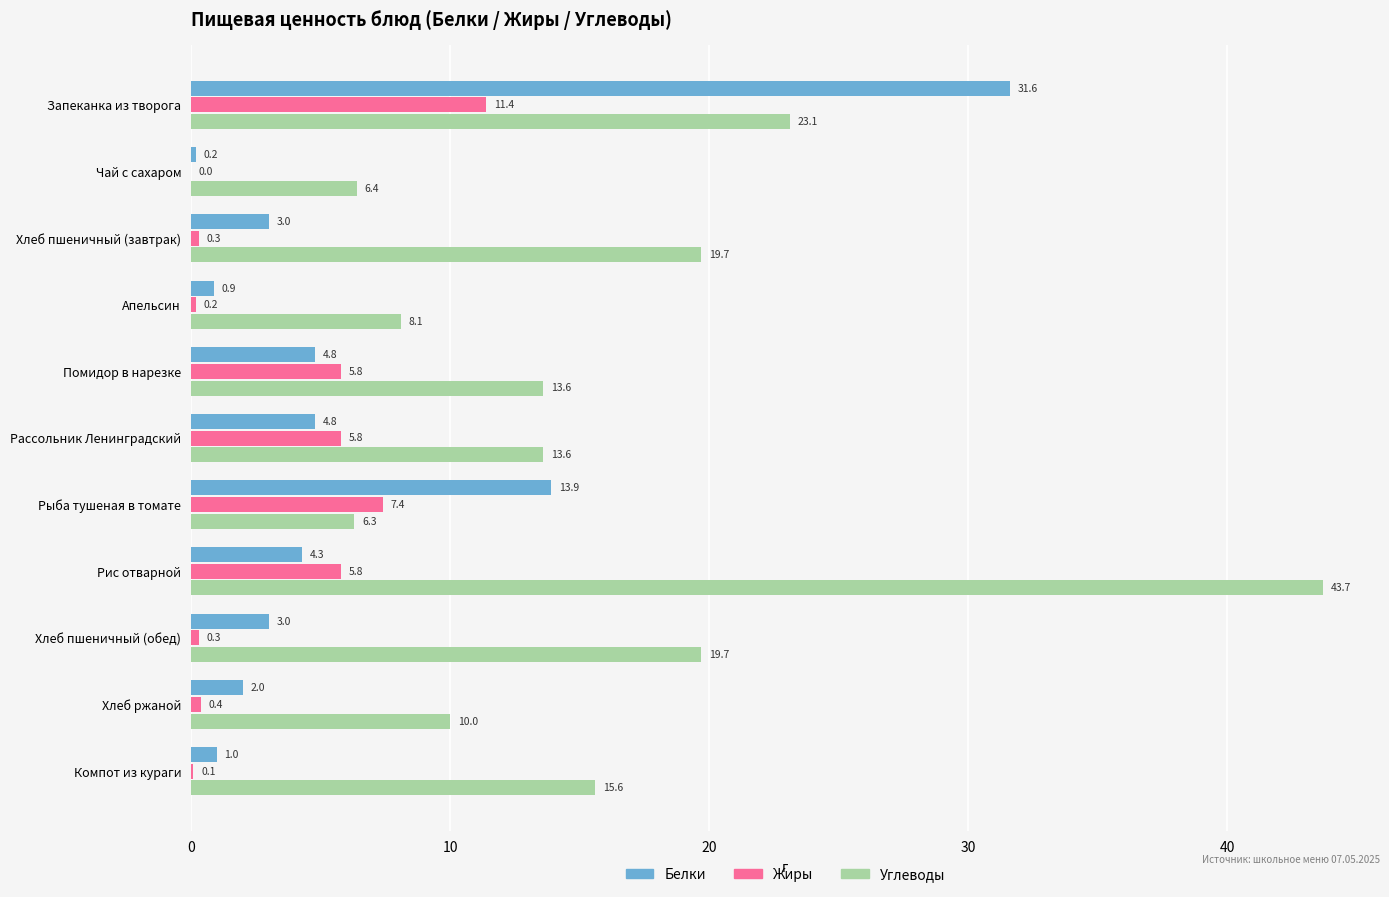

Which series changed the most between Чай с сахаром and Хлеб пшеничный (обед)?

Углеводы